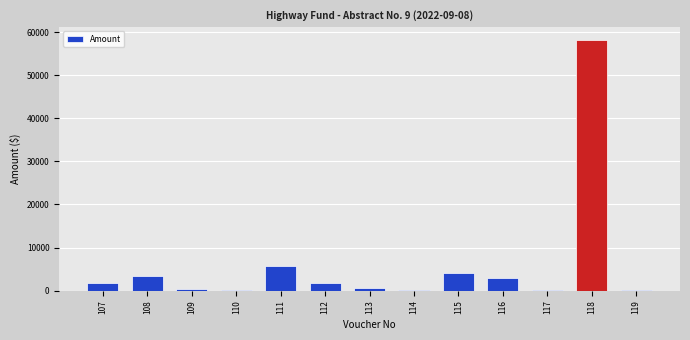

Approximately how many times larger is the value at 118 compared to 115?

14.6